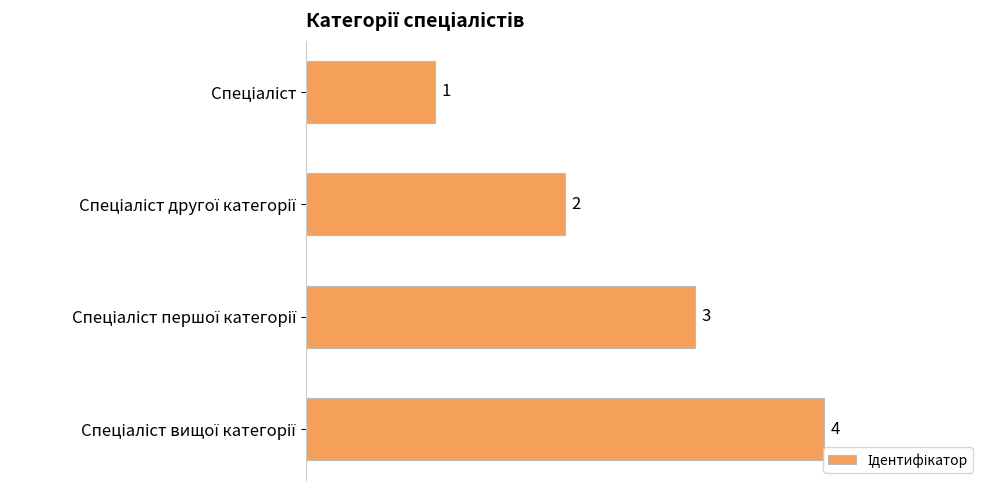

What is the value of the 3rd bar from the top?

3